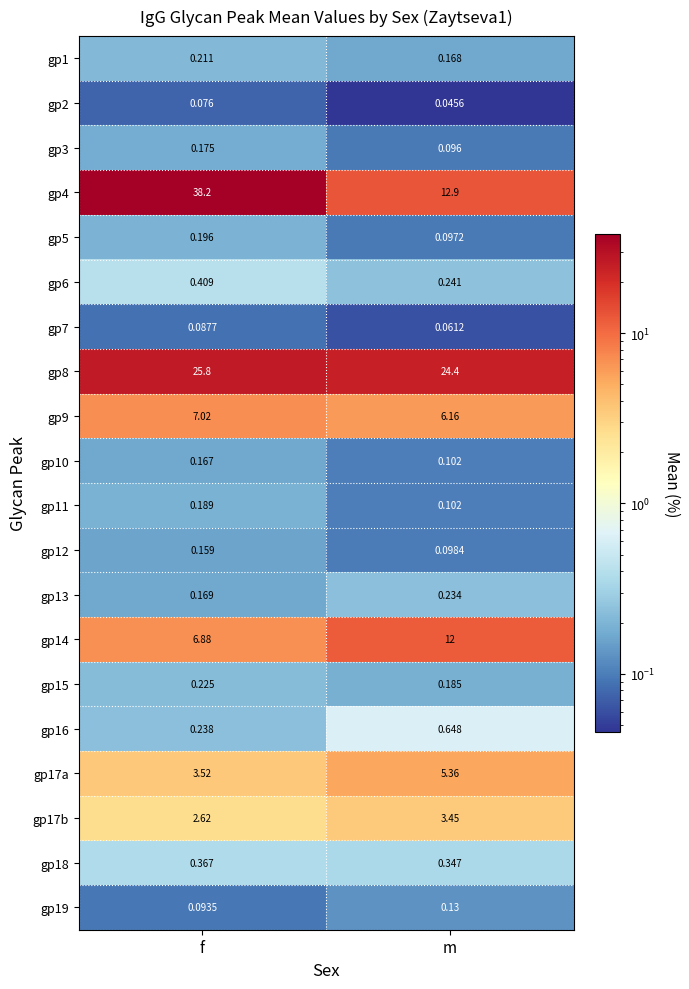

At which category is the sum across all series the highest?

f